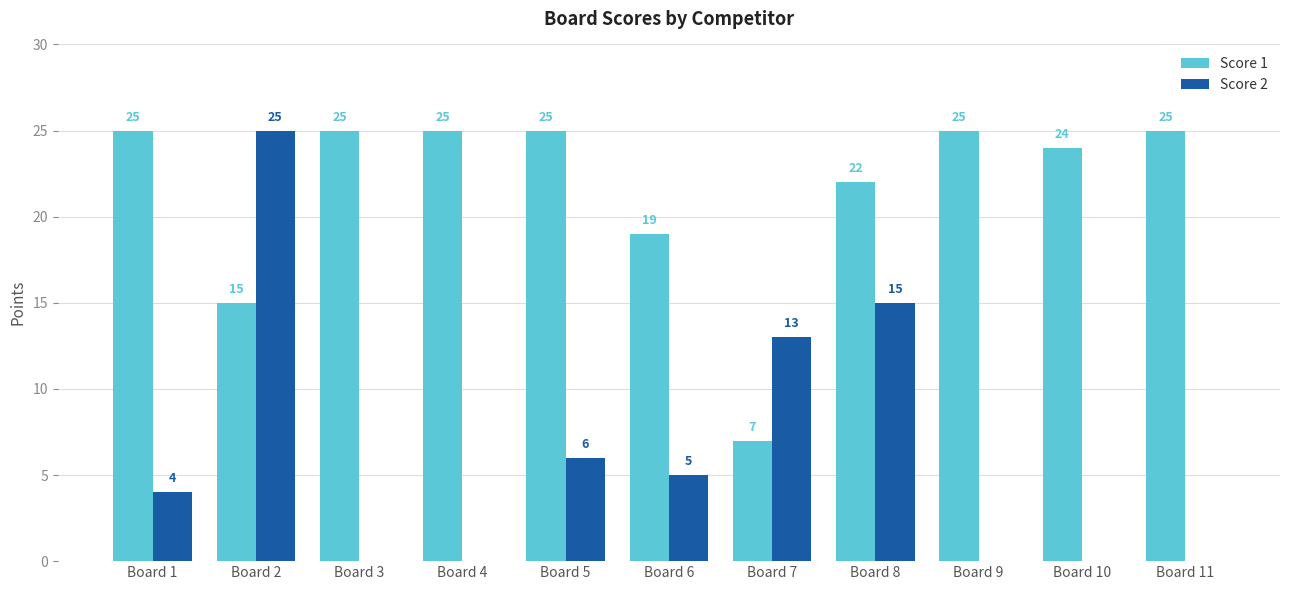

Which series has the largest range (max minus min)?

Score 2